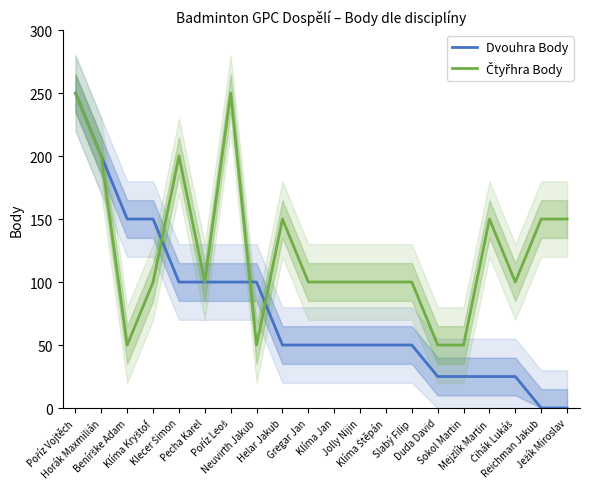

At which category is the sum across all series the highest?

Poříz Vojtěch